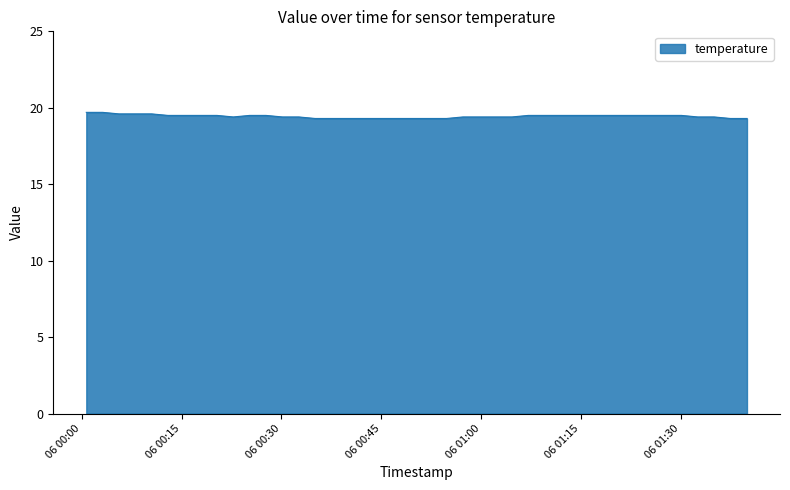

What is the minimum value shown in the chart?

19.3